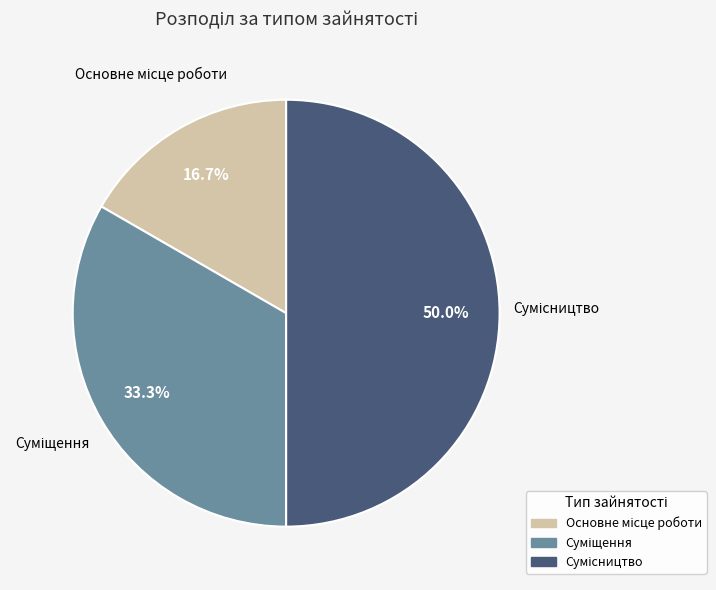

How many segments does this pie chart have?

3